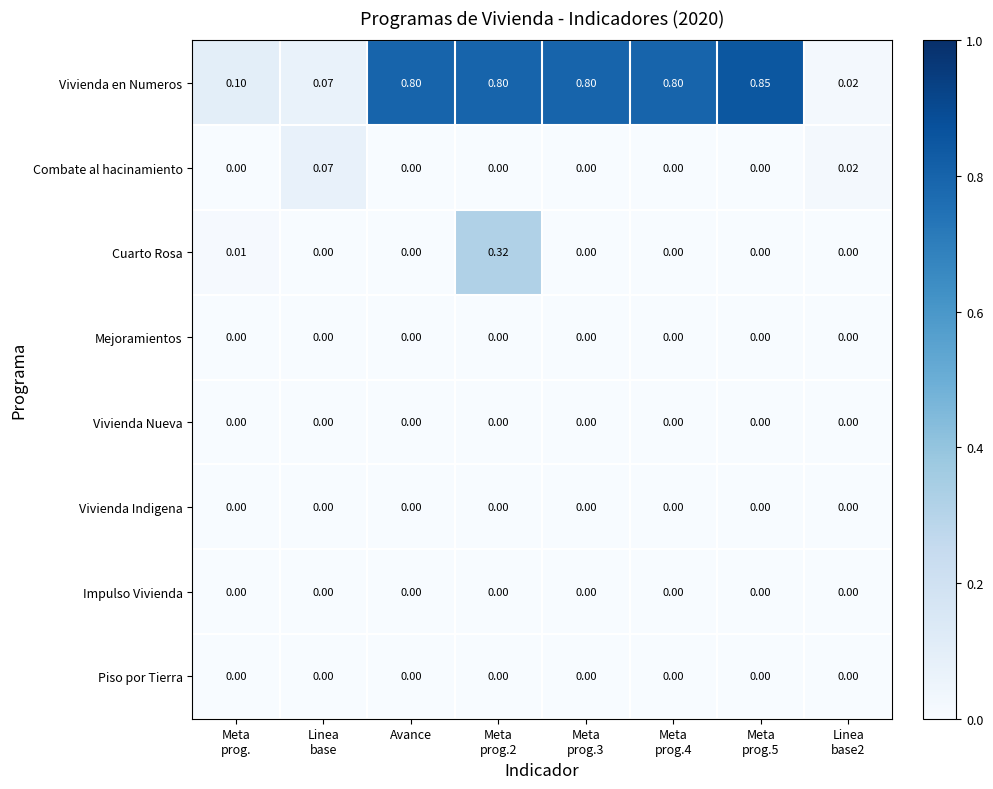

Which series has the widest spread of values?

Vivienda en Numeros